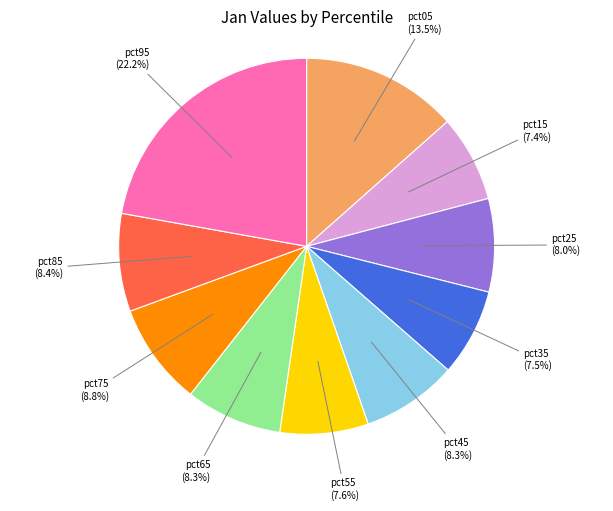

Which has a higher value, pct75 or pct95?

pct95